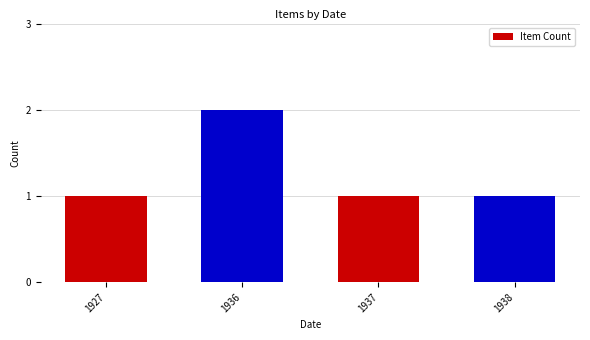

What is the difference between the maximum and minimum values?

1